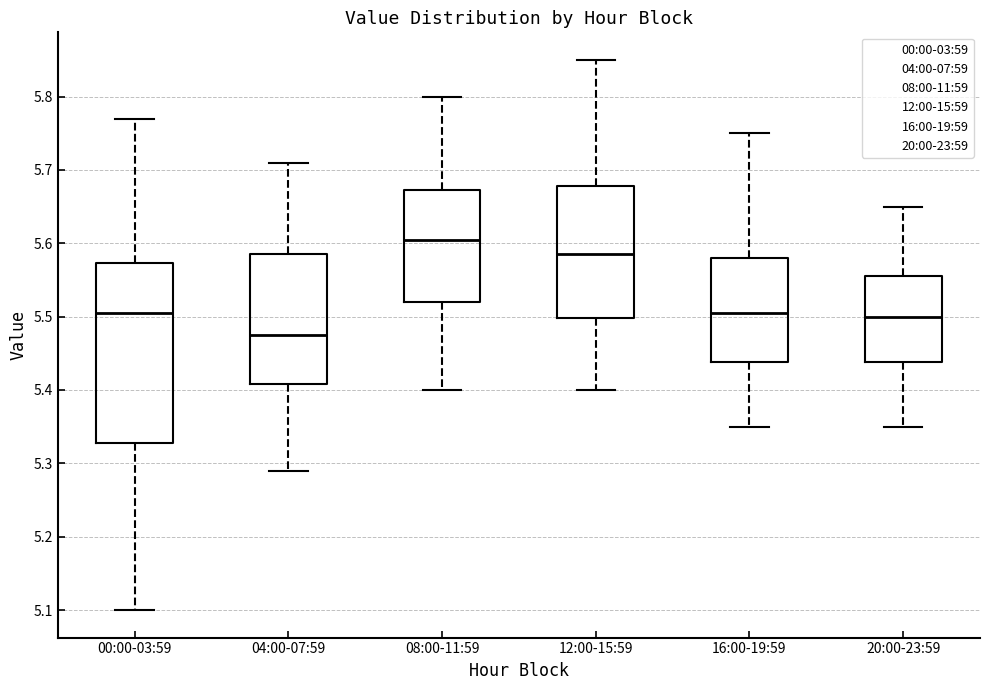

Reading left to right, read every box against the y-axis: the position of its median line, the range the box covers, and the ends of its whiskers. The values are not printed on the chart, so give them approximately, as read against the axis.

00:00-03:59: median 5.51, box 5.33 to 5.57, whiskers 5.10 to 5.77
04:00-07:59: median 5.48, box 5.41 to 5.59, whiskers 5.29 to 5.71
08:00-11:59: median 5.61, box 5.52 to 5.67, whiskers 5.40 to 5.80
12:00-15:59: median 5.59, box 5.50 to 5.68, whiskers 5.40 to 5.85
16:00-19:59: median 5.51, box 5.44 to 5.58, whiskers 5.35 to 5.75
20:00-23:59: median 5.50, box 5.44 to 5.56, whiskers 5.35 to 5.65